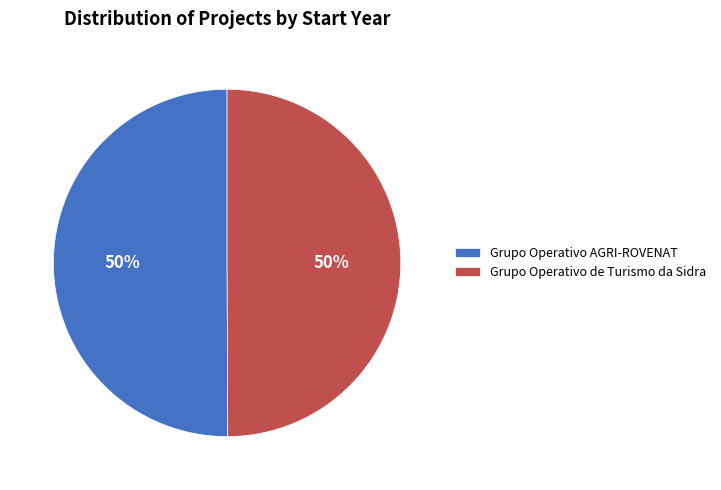

What percentage is the Grupo Operativo de Turismo da Sidra slice, to the nearest percent?

50%